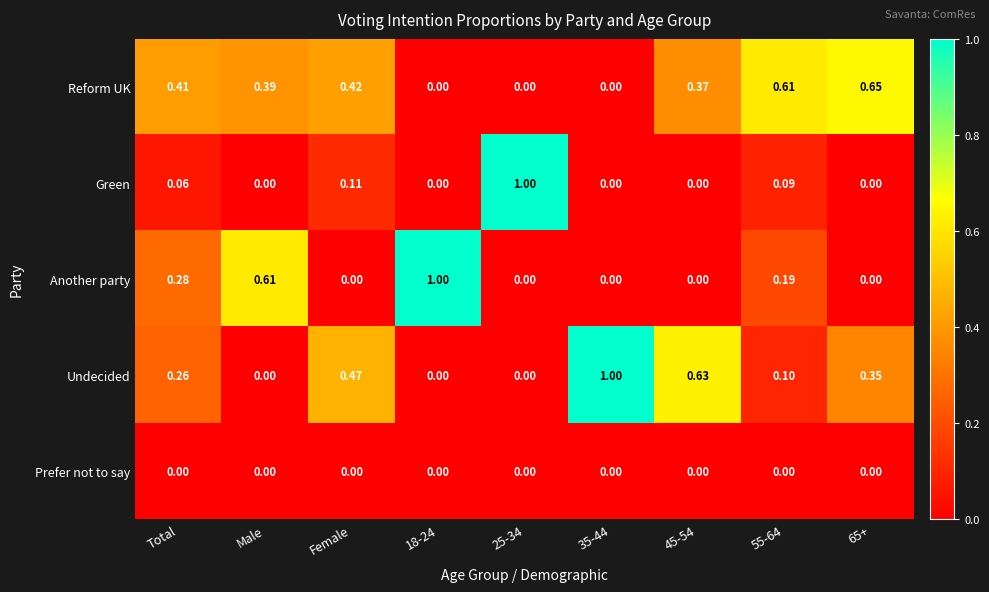

Which series changed the most between Male and 35-44?

Undecided